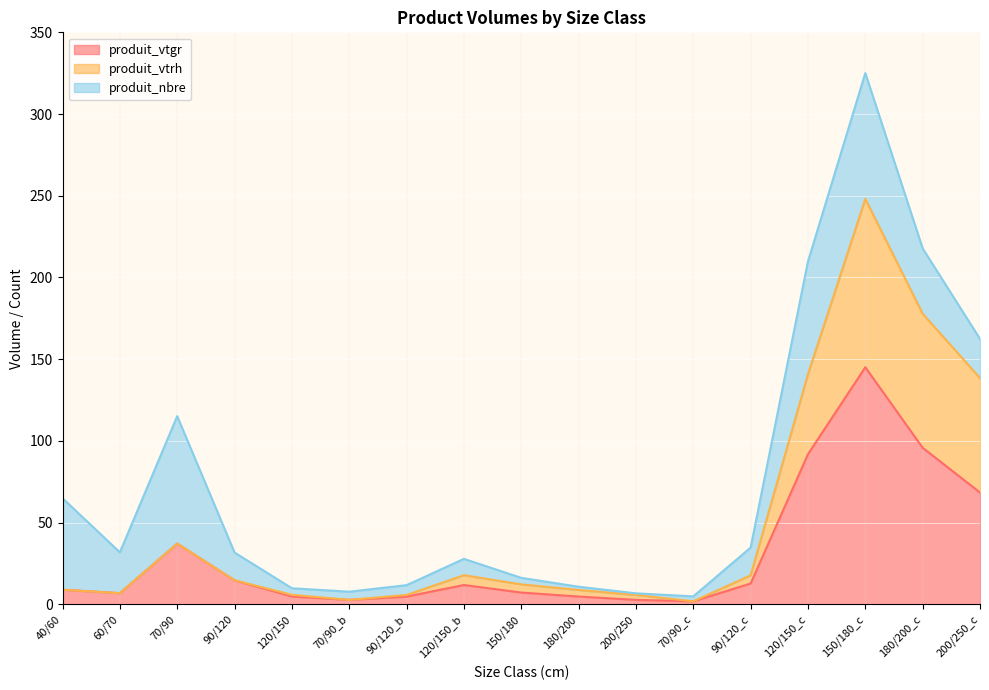

The produit_vtrh series shows 5.7 at 200/250. True or false?

True